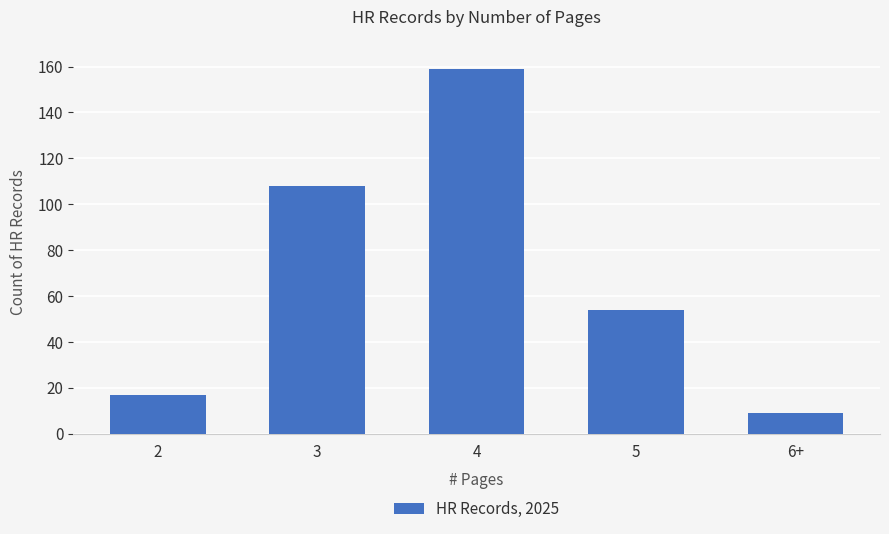

What is the greatest value displayed?

159